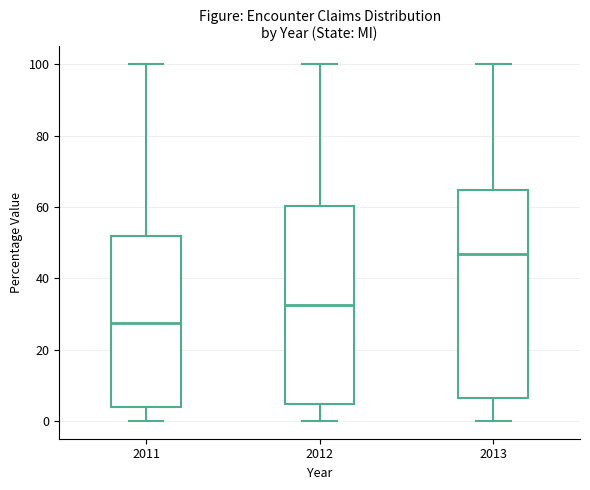

Reading left to right, transcribe this box plot: for each box, give where its median line is, the range the box spans, and where its two whiskers end, as read against the y-axis. The values are not printed on the chart, so give them approximately, as read against the axis.

2011: median 28, box 4 to 52, whiskers 0 to 100
2012: median 32, box 4 to 60, whiskers 0 to 100
2013: median 46, box 6 to 64, whiskers 0 to 100